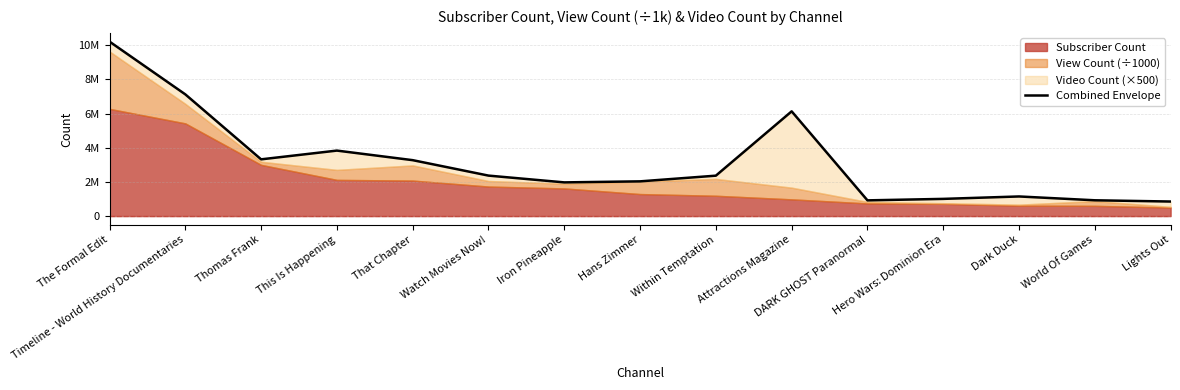

What is the average value?

3167704.2